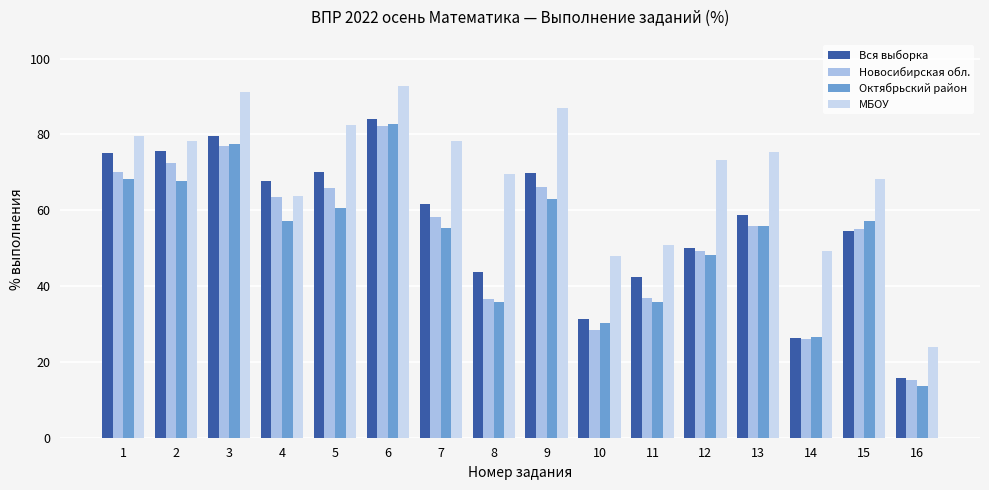

The value of Октябрьский район at 16 is 4.5. True or false?

False